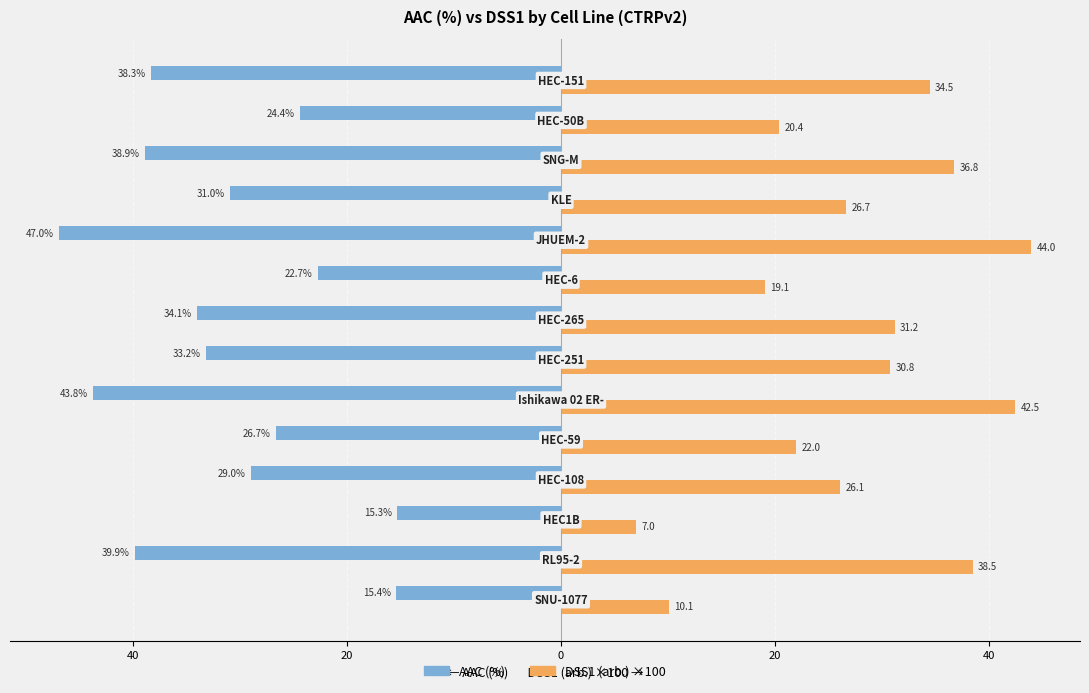

Which series has the largest range (max minus min)?

DSS1 (arb.) ×100